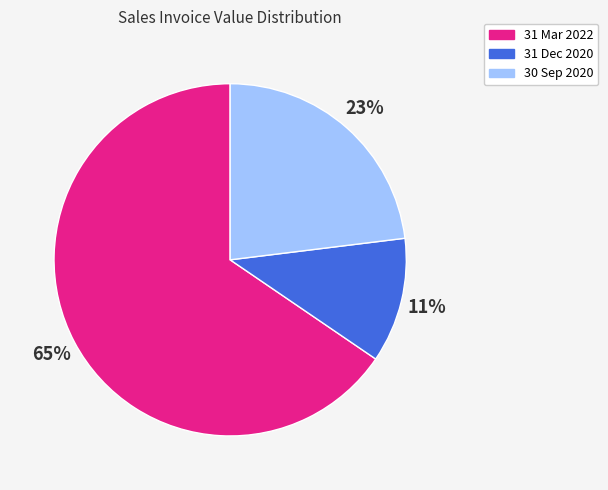

Which slice is the largest?

31 Mar 2022